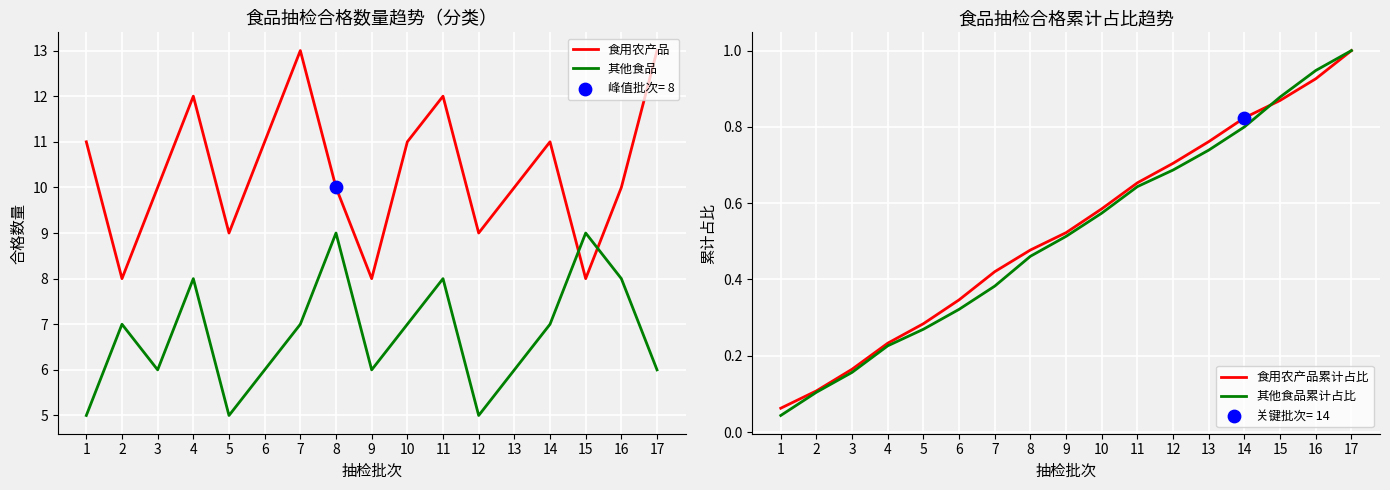

What is the total value across all series at 7?

20.8